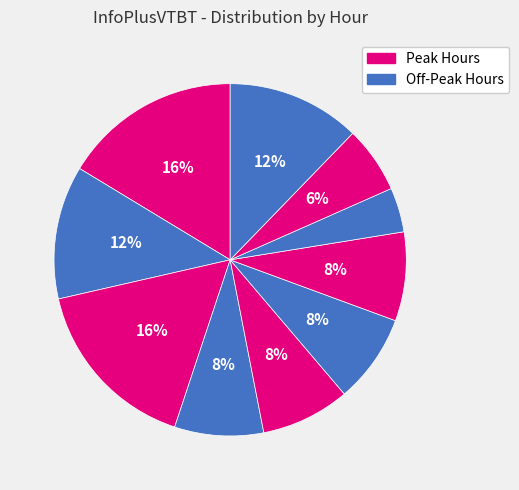

Count the number of slices in the pie.

10